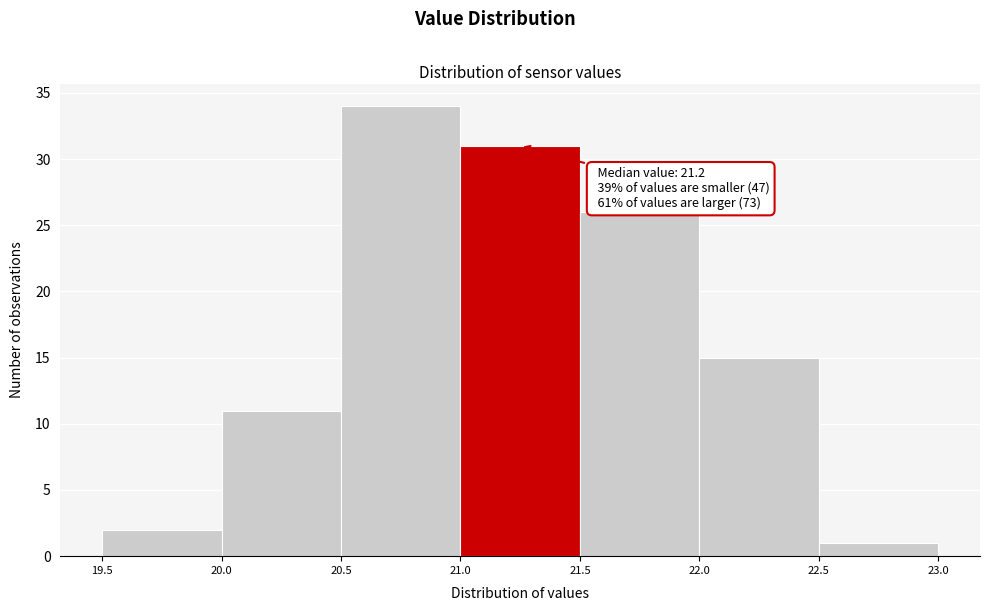

Over which range of the x-axis is the bar tallest?

20.5 to 21.0